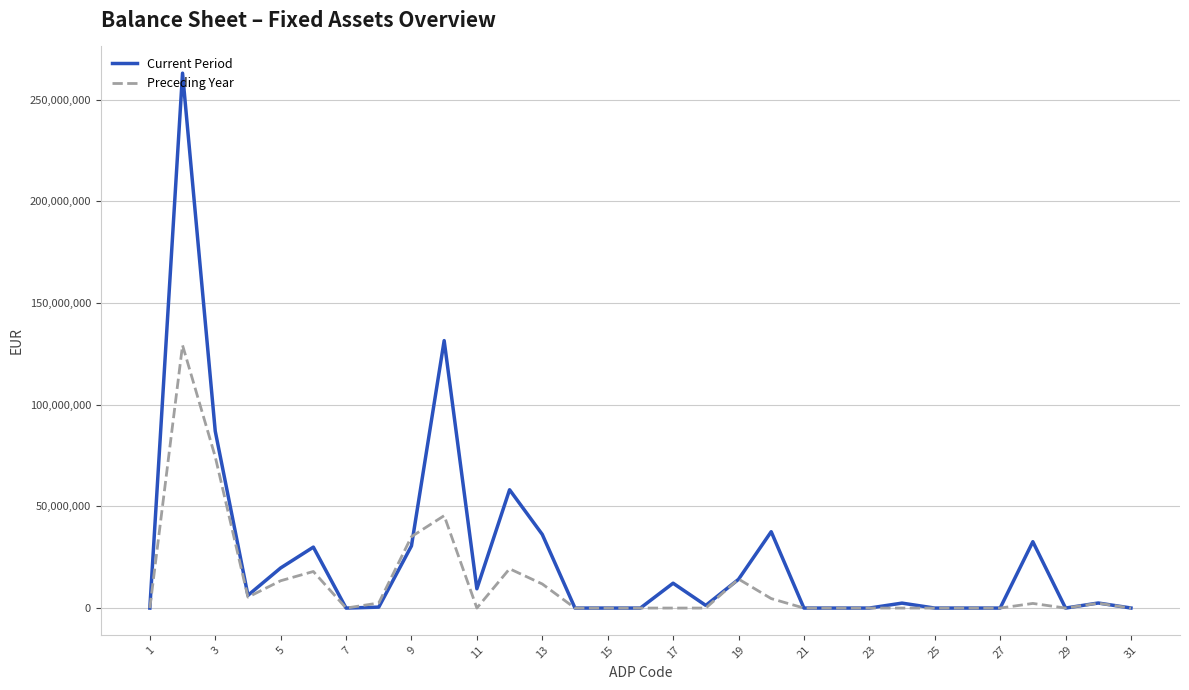

Which series has the largest total across all categories?

Current Period